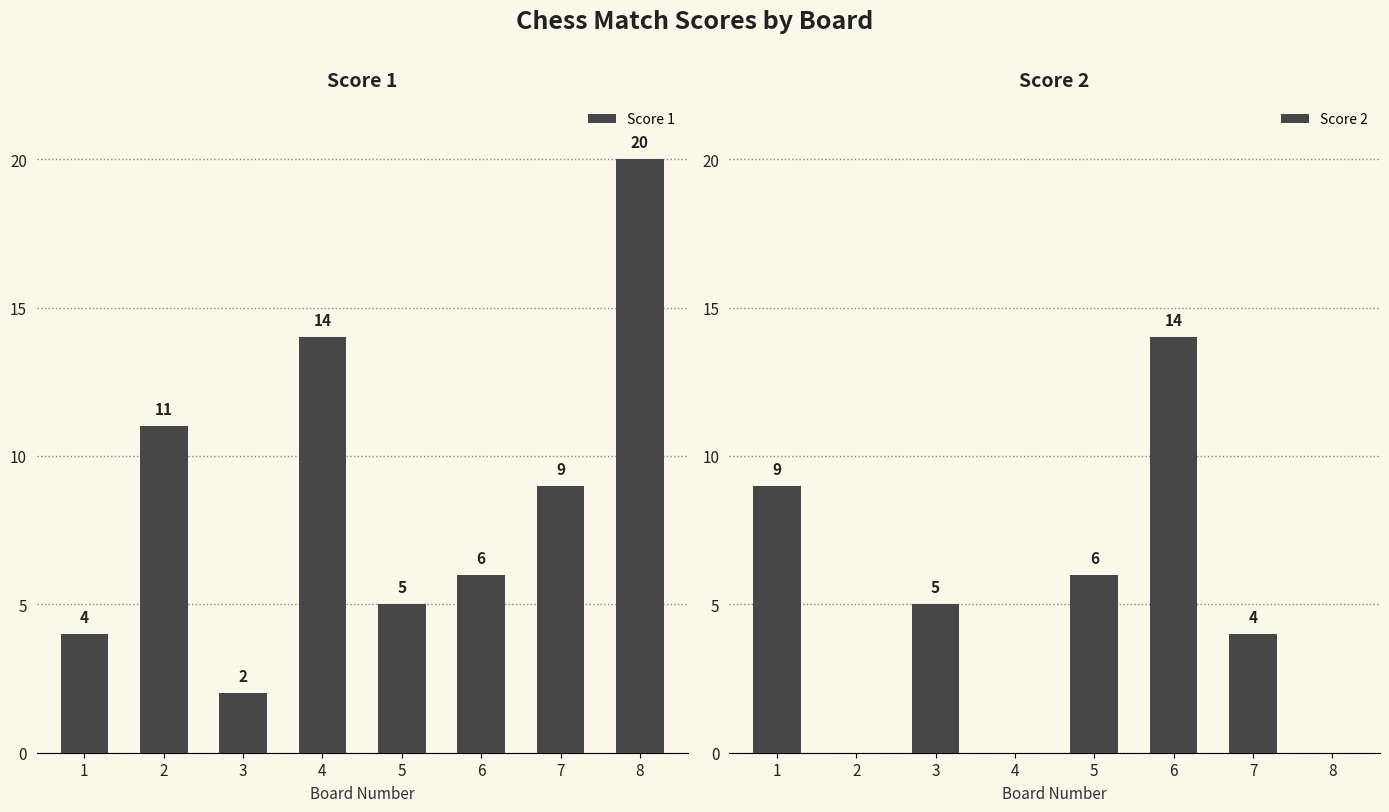

What is the maximum value for Score 2?

14